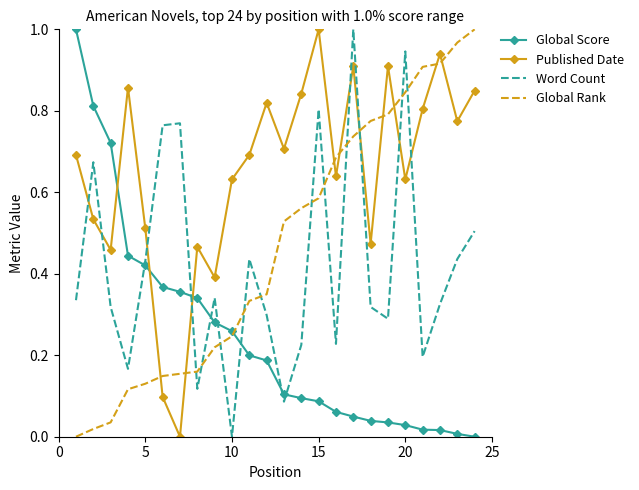

True or false: Published Date and Word Count intersect in this chart.

True